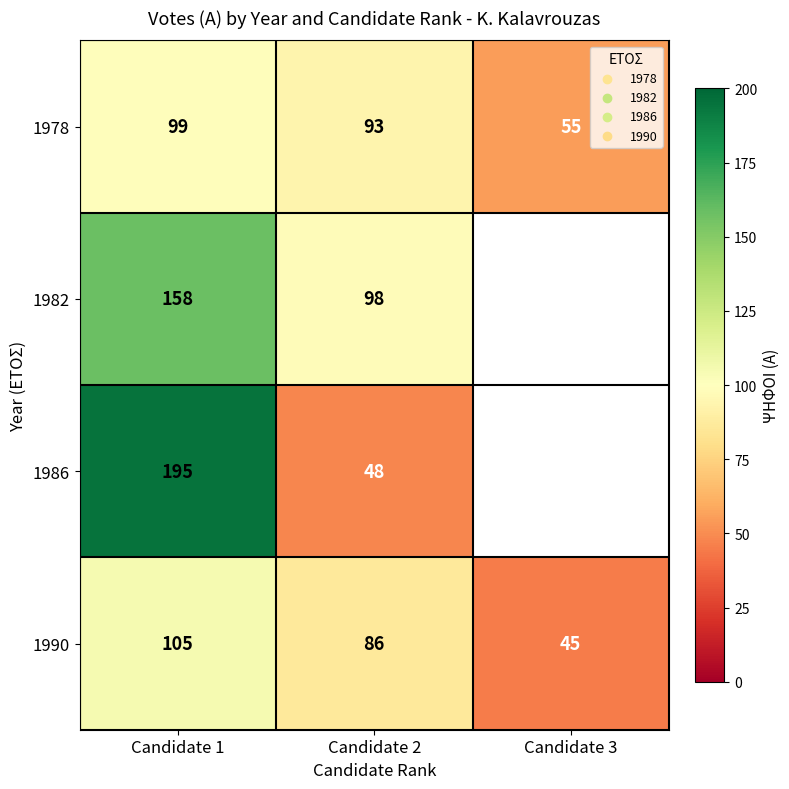

List the labels in order of 1978 value, smallest first.

Candidate 3, Candidate 2, Candidate 1